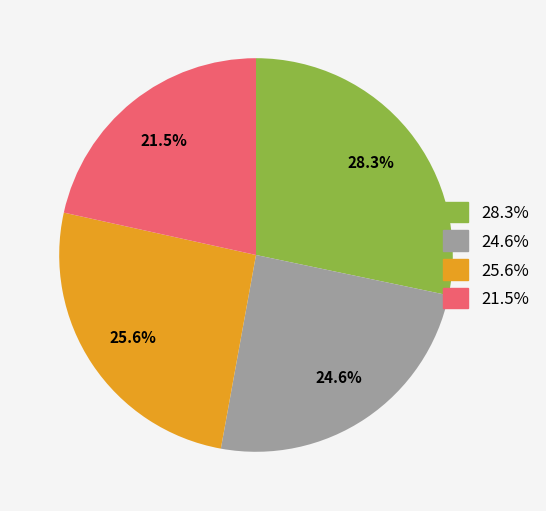

To the nearest percent, what is the average slice percentage?

25%